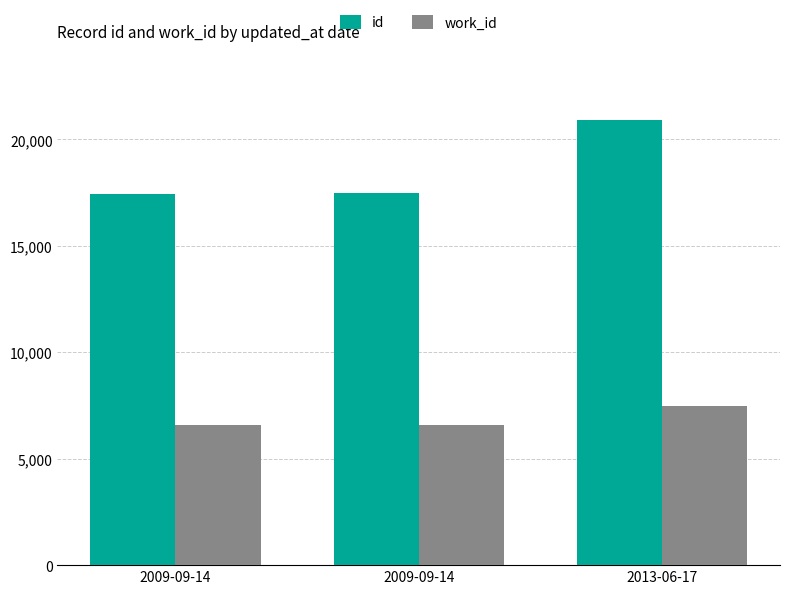

At how many categories does at least one series exceed 12445?

3